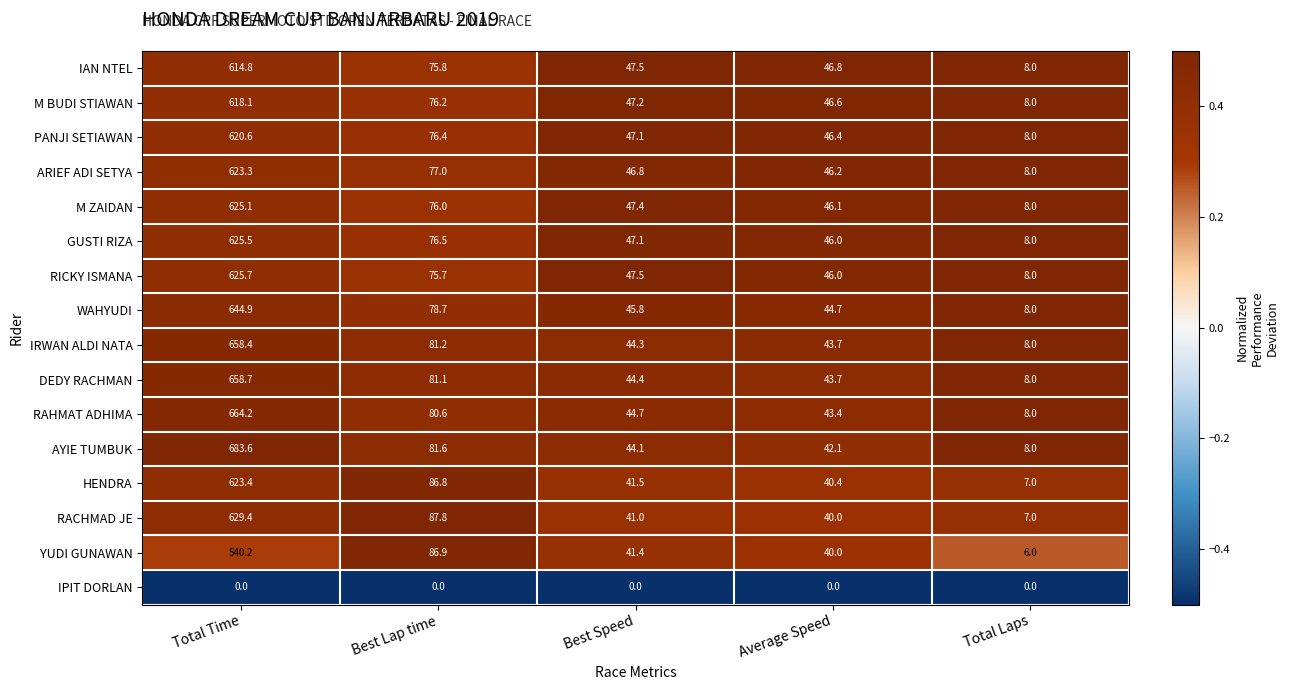

At which label does RAHMAT ADHIMA reach its minimum?

Total Laps